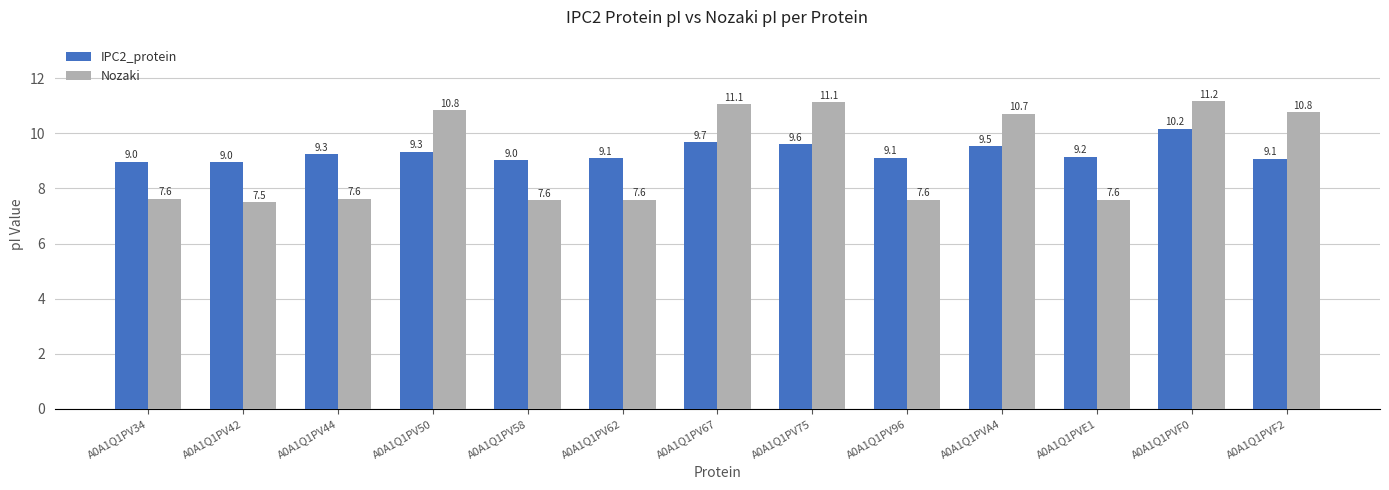

What is the value of the Nozaki bar at the 10th from the left?

10.7